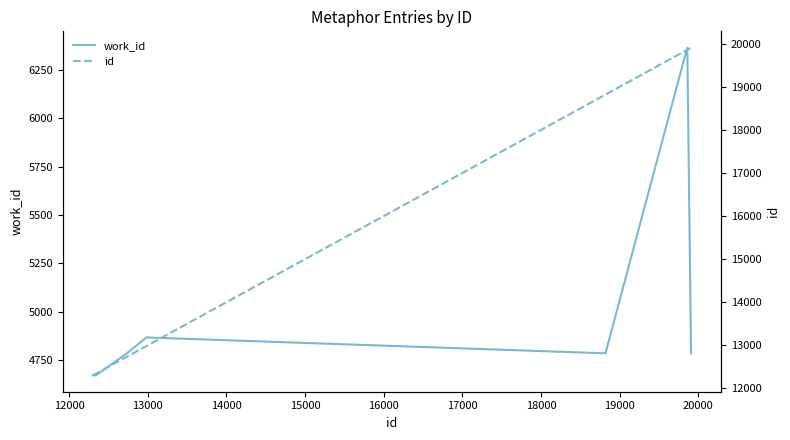

What is the smallest value displayed?

4671